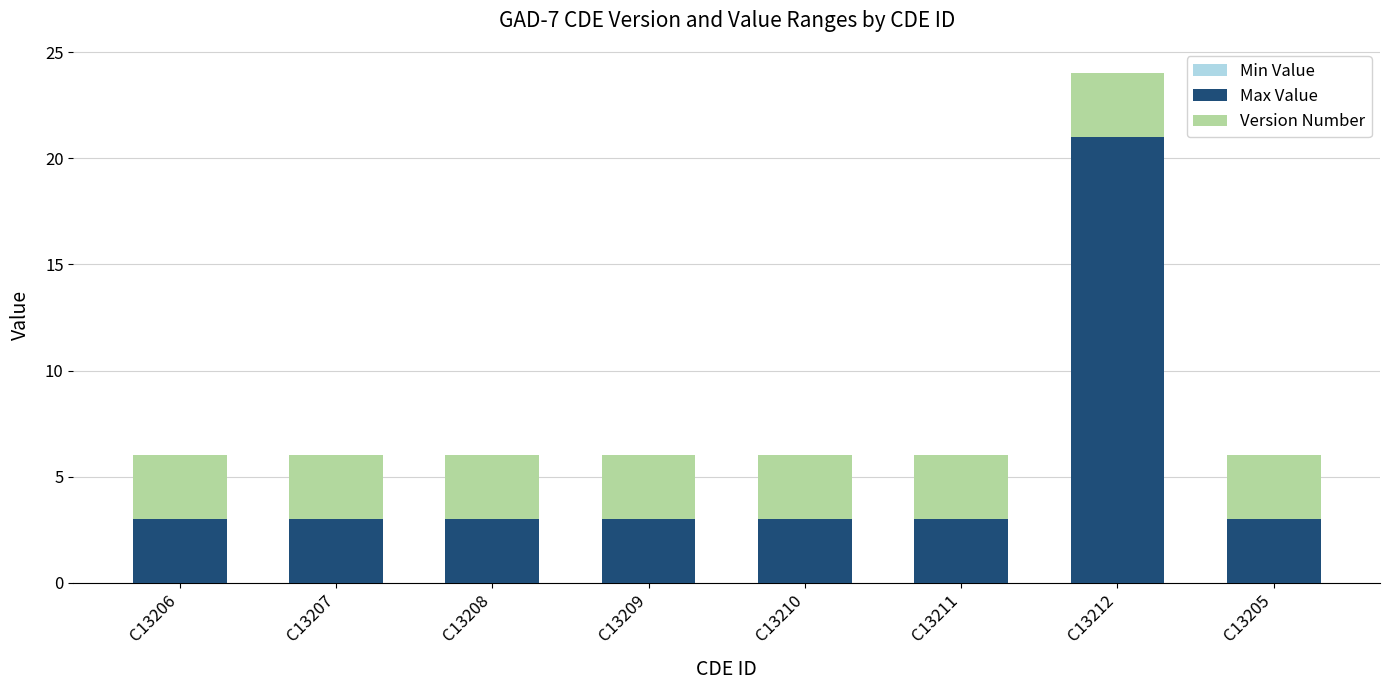

Reading left to right, list the values for the Max Value series.

3	3	3	3	3	3	21	3